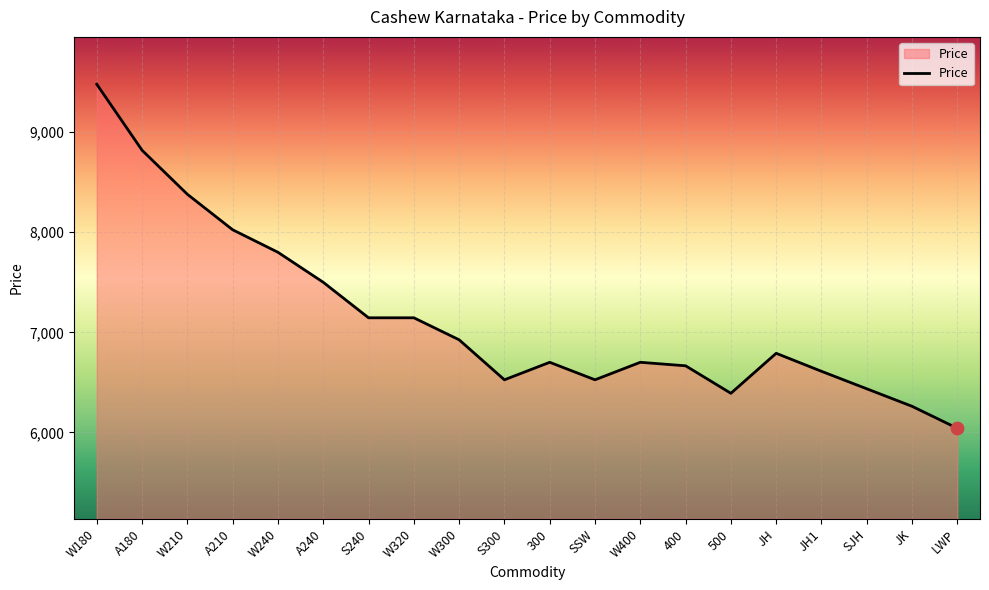

What is the change in value from A210 to W400?

-1325